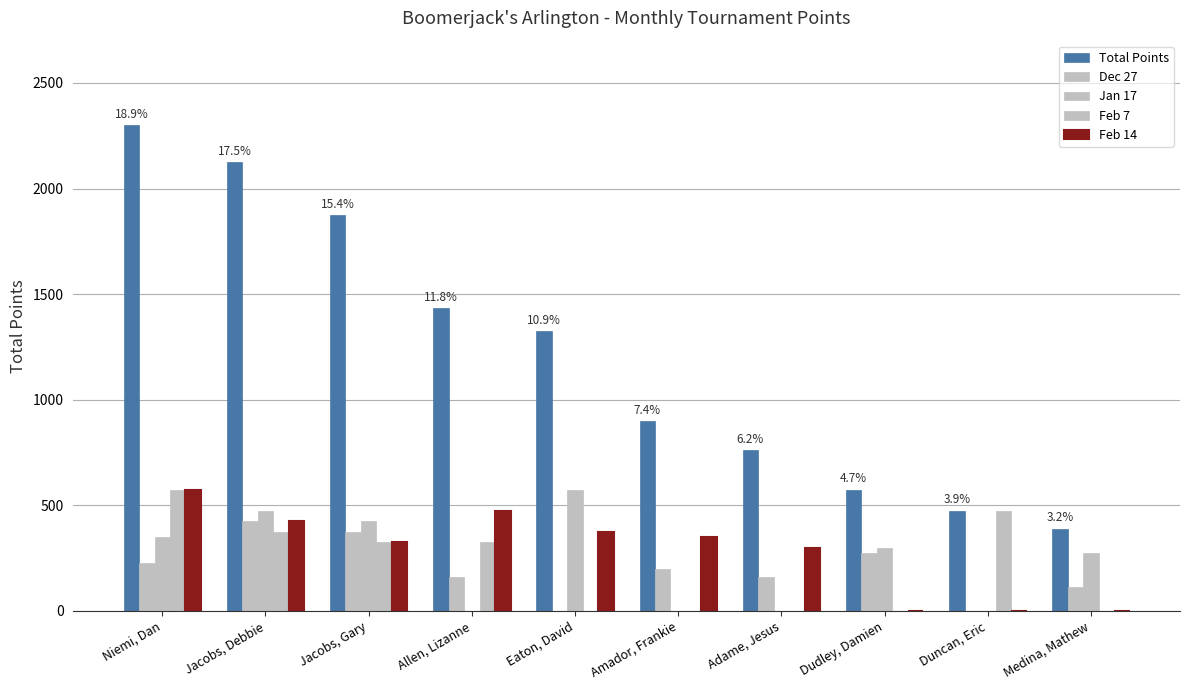

How many groups of bars are there?

10